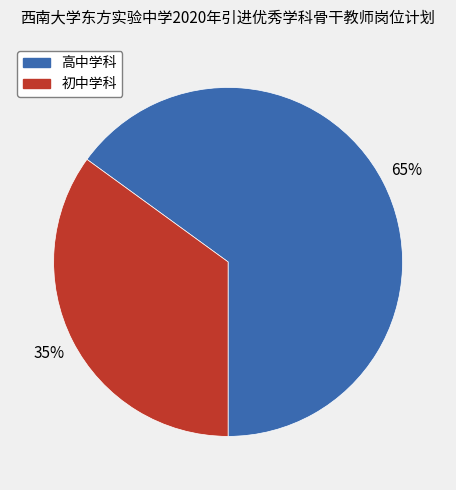

To the nearest percent, what is the average slice percentage?

50%